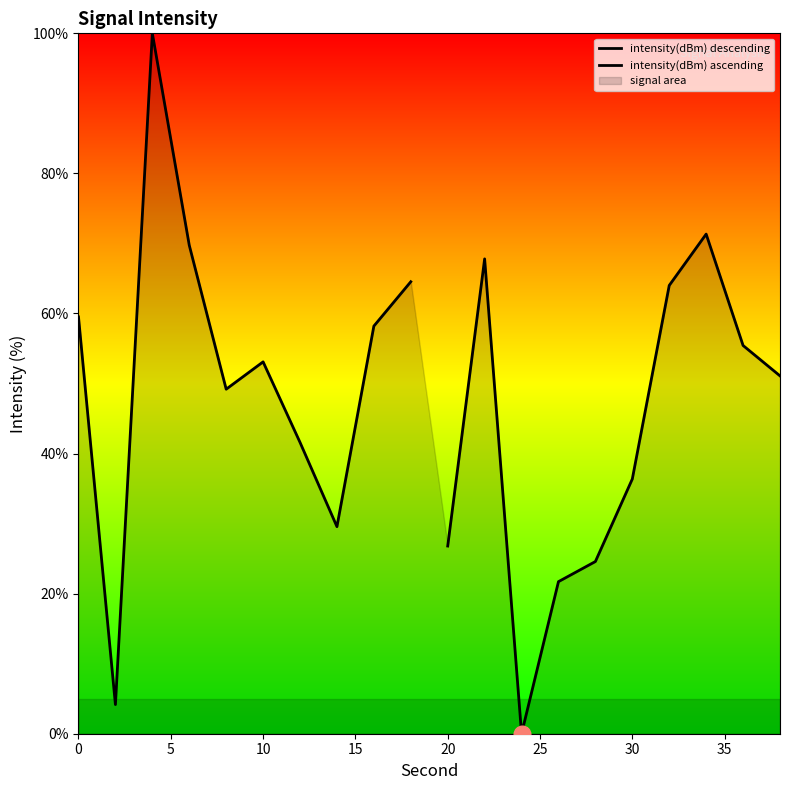

Reading right to left, what are all the values shown in this chart?

intensity(dBm) descending: 64.5	58.2	29.6	41.6	53.1	49.2	69.7	100.0	4.2	59.5
intensity(dBm) ascending: 51.1	55.4	71.3	64.0	36.4	24.6	21.7	0.0	67.8	26.8